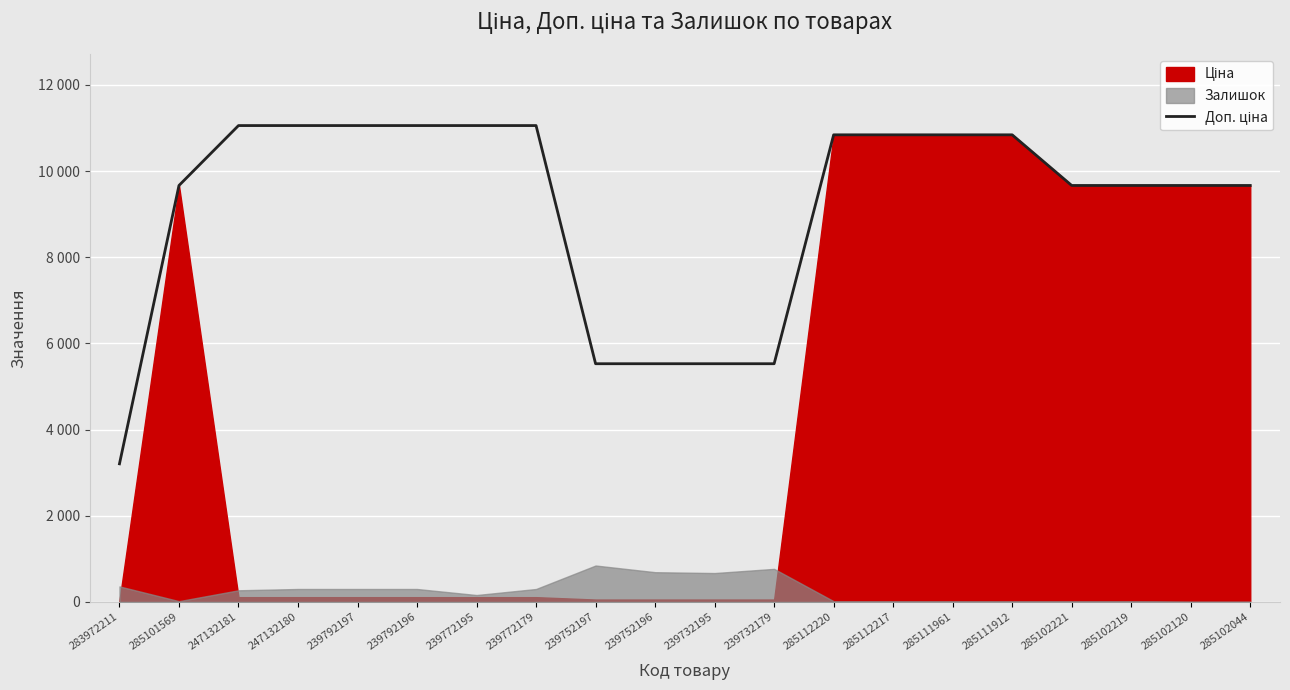

Reading left to right, what are all the values shown in this chart?

283972211=3205.0	285101569=9664.7	247132181=11055.0	247132180=11055.0	239792197=11055.0	239792196=11055.0	239772195=11055.0	239772179=11055.0	239752197=5528.0	239752196=5528.0	239732195=5528.0	239732179=5528.0	285112220=10840.1	285112217=10840.1	285111961=10840.1	285111912=10840.1	285102221=9664.7	285102219=9664.7	285102120=9664.7	285102044=9664.7